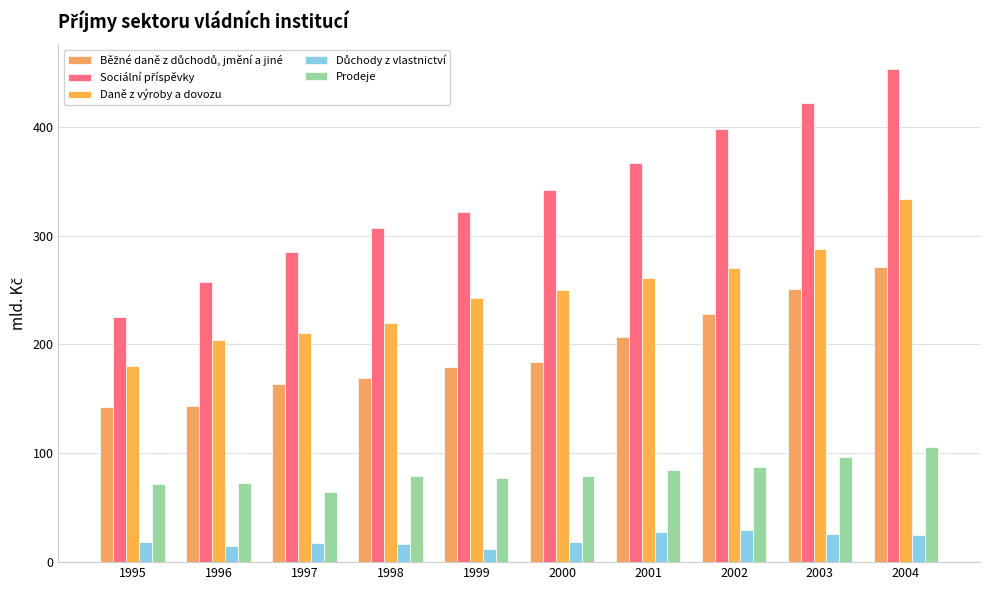

How many bars are there in total?

50